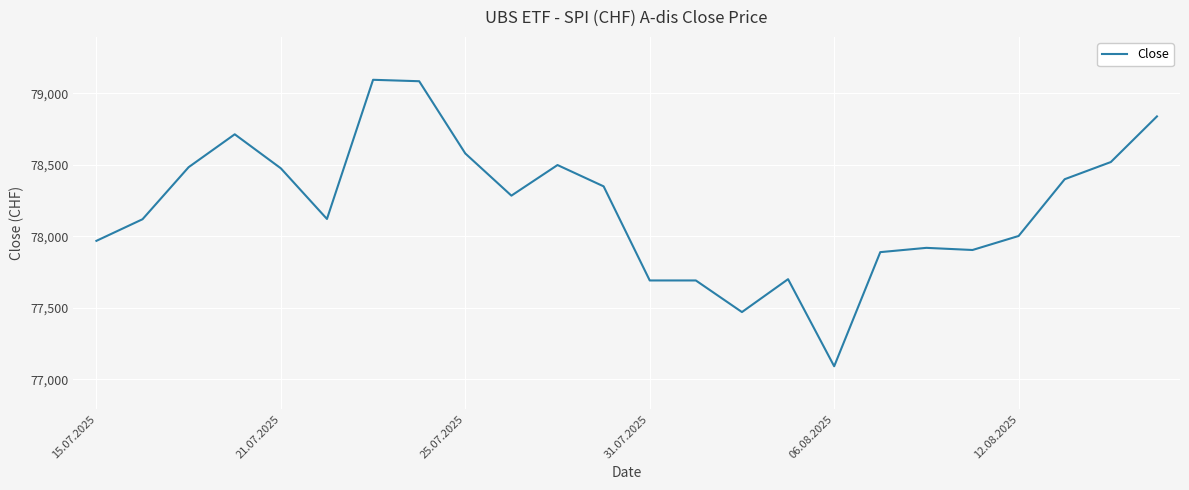

What is the minimum value shown in the chart?

77092